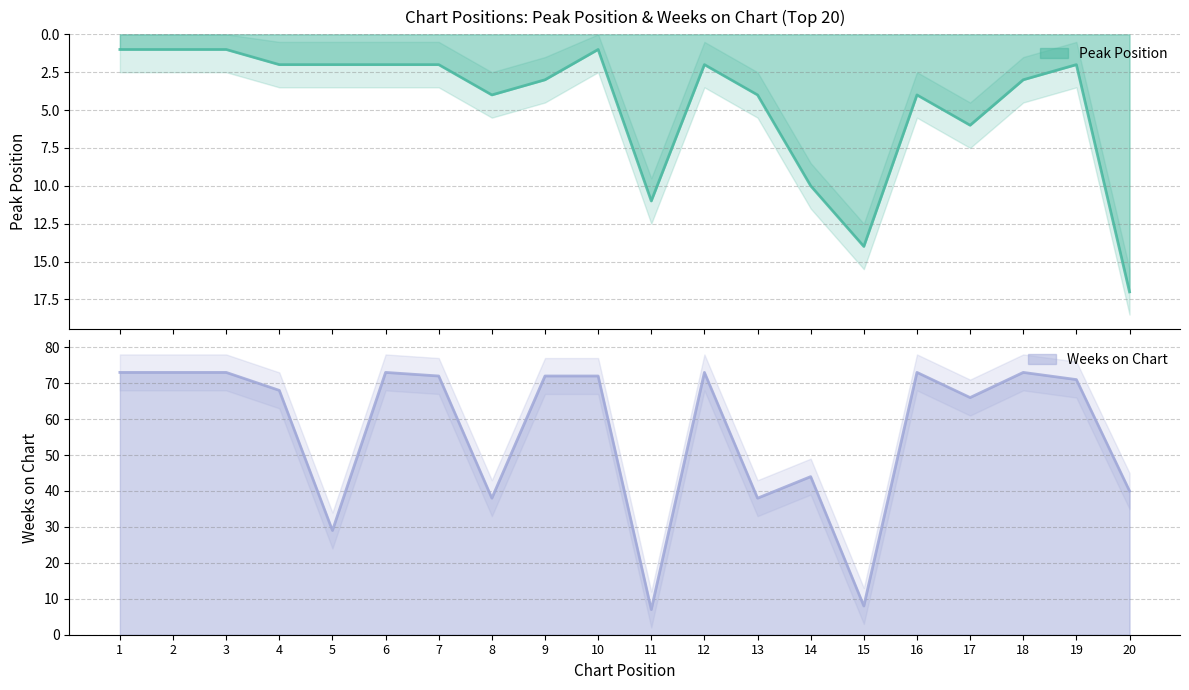

Where is the first local minimum for Weeks on Chart?

5